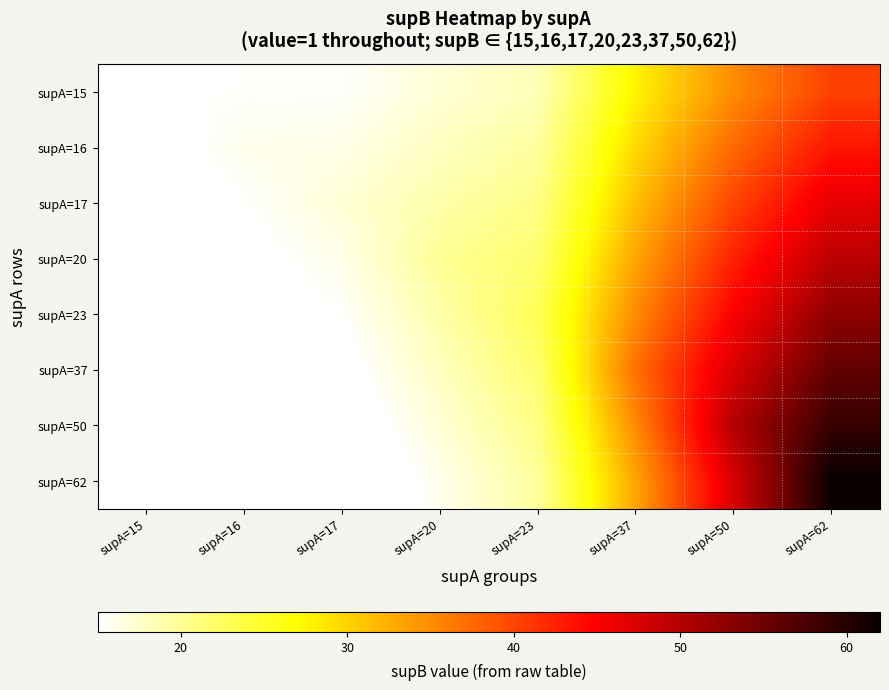

What is the difference between the highest and lowest values at supA=15?

5.3